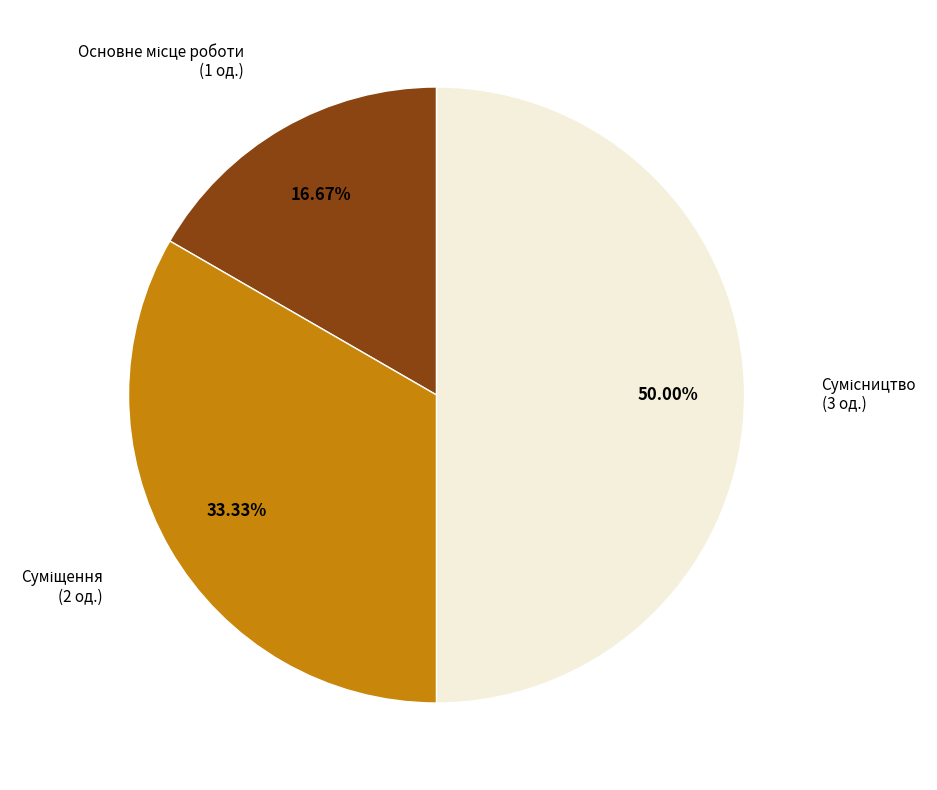

Which slice is the largest?

Сумісництво